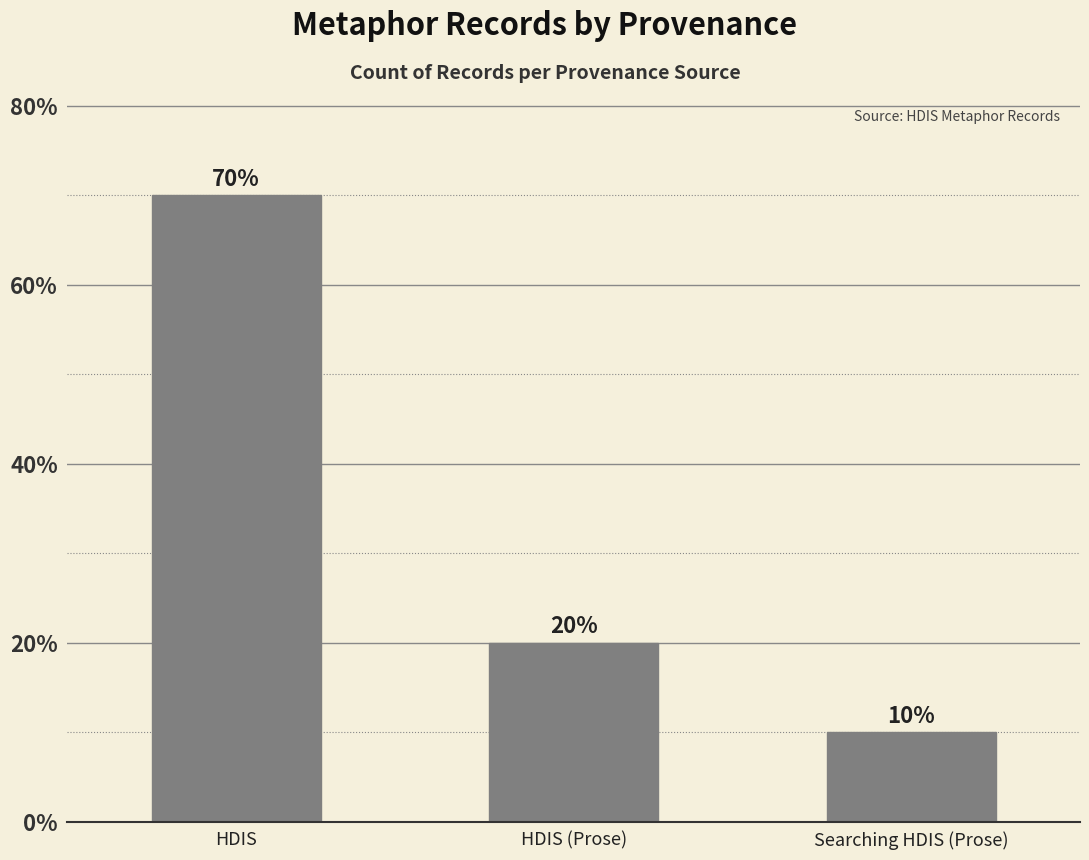

How many values are between 10 and 70?

3